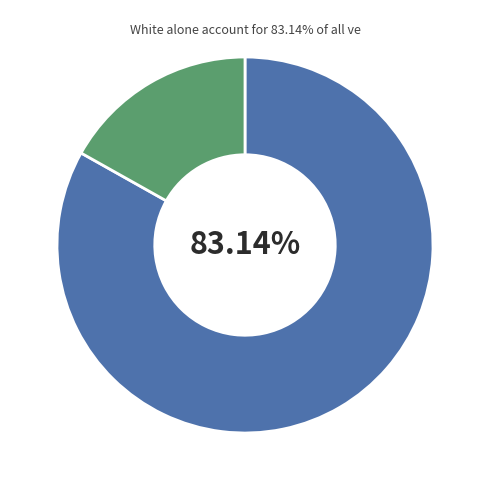

To the nearest percent, what is the average slice percentage?

50%